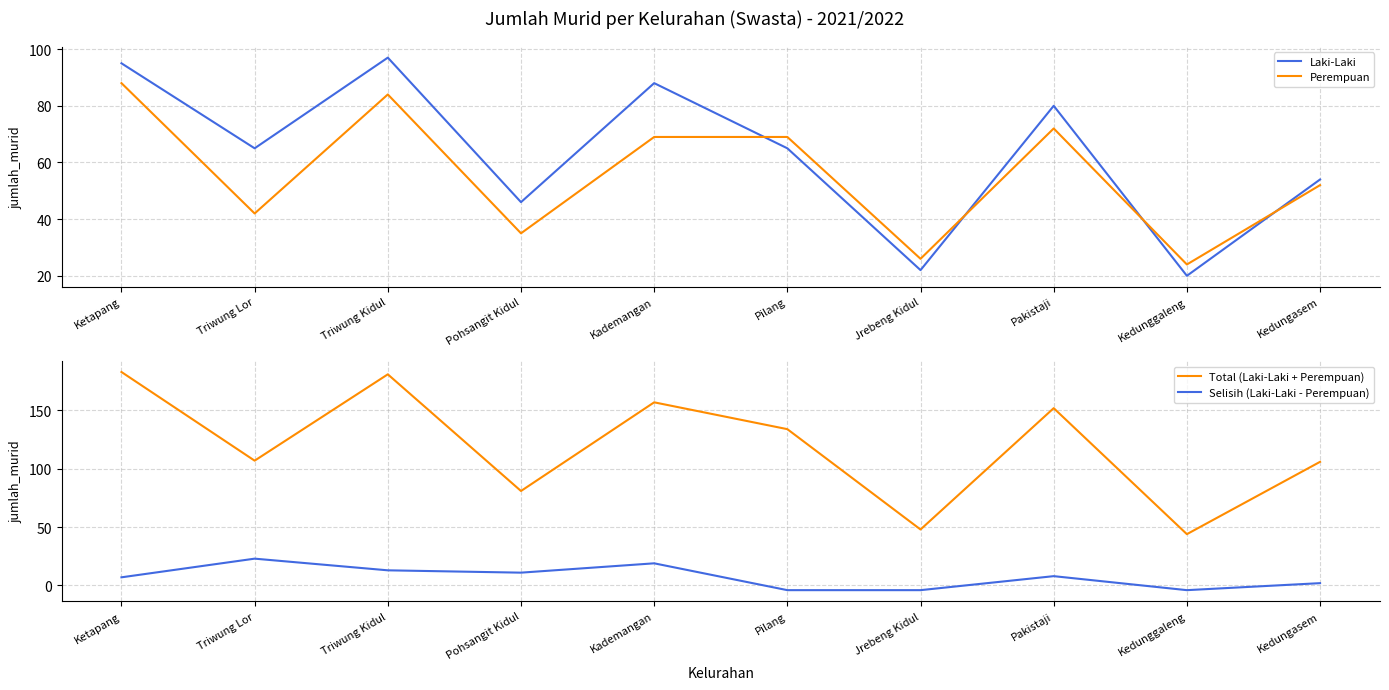

Which series has the largest range (max minus min)?

Total (Laki-Laki + Perempuan)